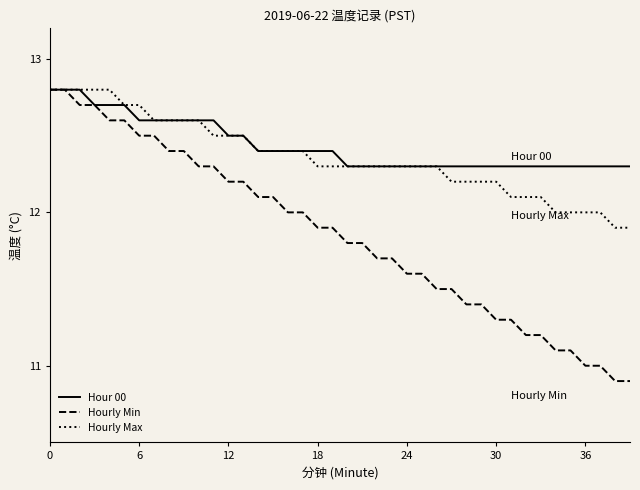

Which series has the largest range (max minus min)?

Hourly Min